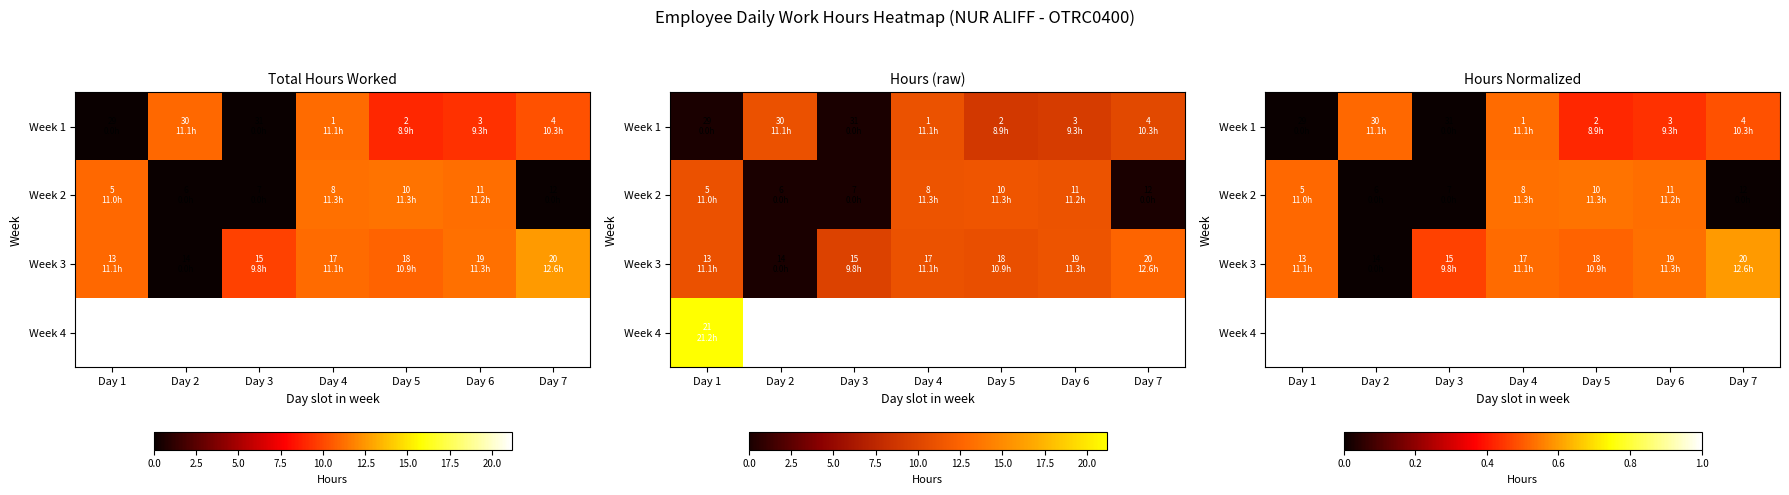

Which category has the highest value across all series?

Day 1